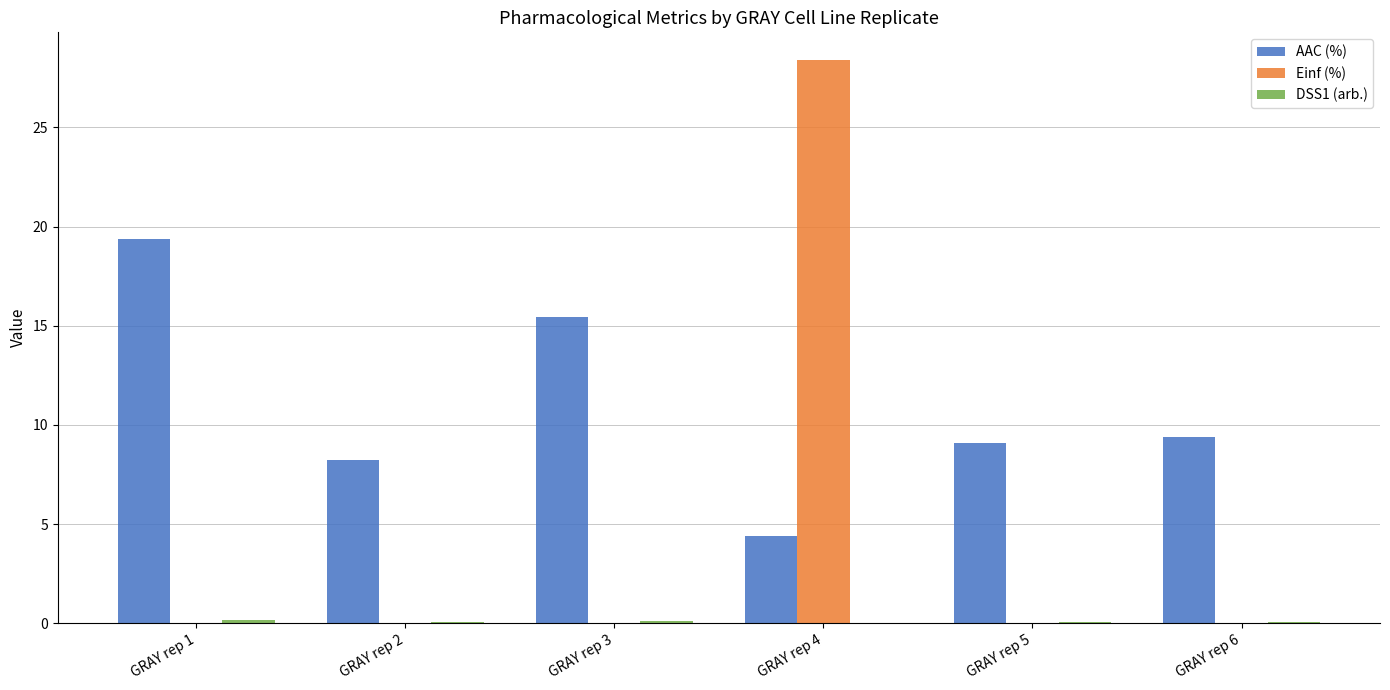

Between GRAY rep 2 and GRAY rep 3, which series saw the biggest shift?

AAC (%)